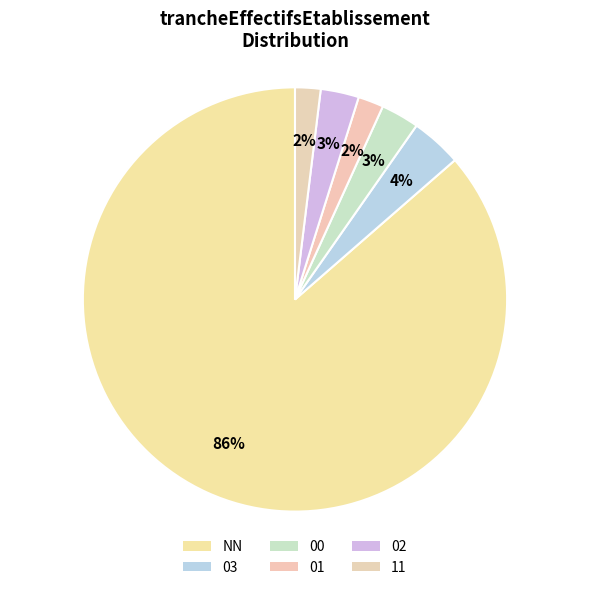

Count the number of slices in the pie.

6